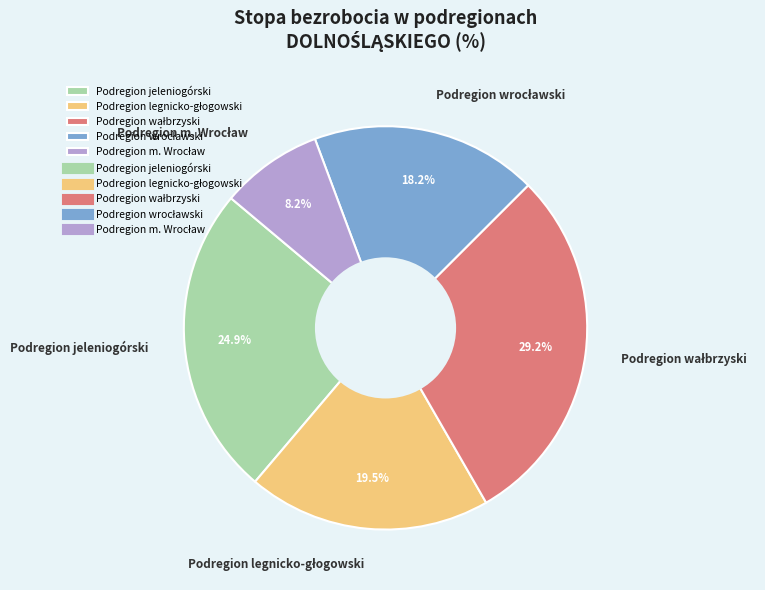

How much of the chart is everything except Podregion jeleniogórski?

75.1%